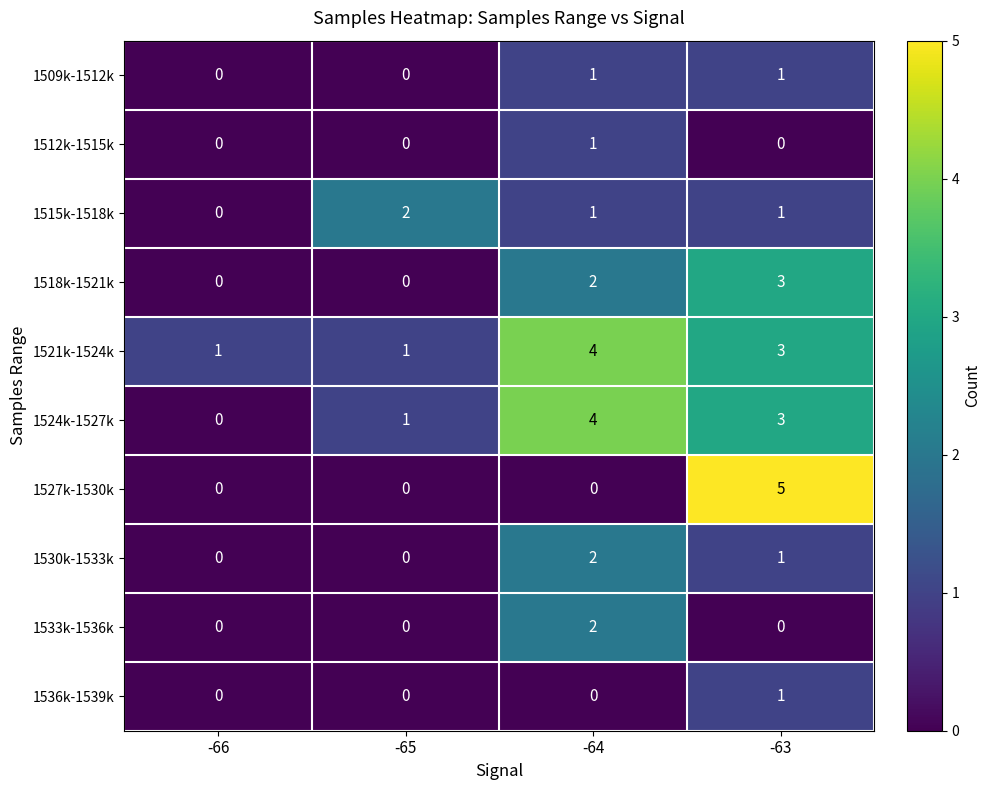

What is the maximum value shown in the chart?

5